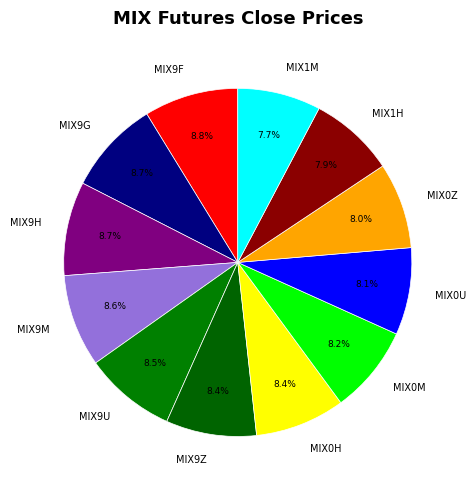

Does MIX9U represent more than half of the total?

No